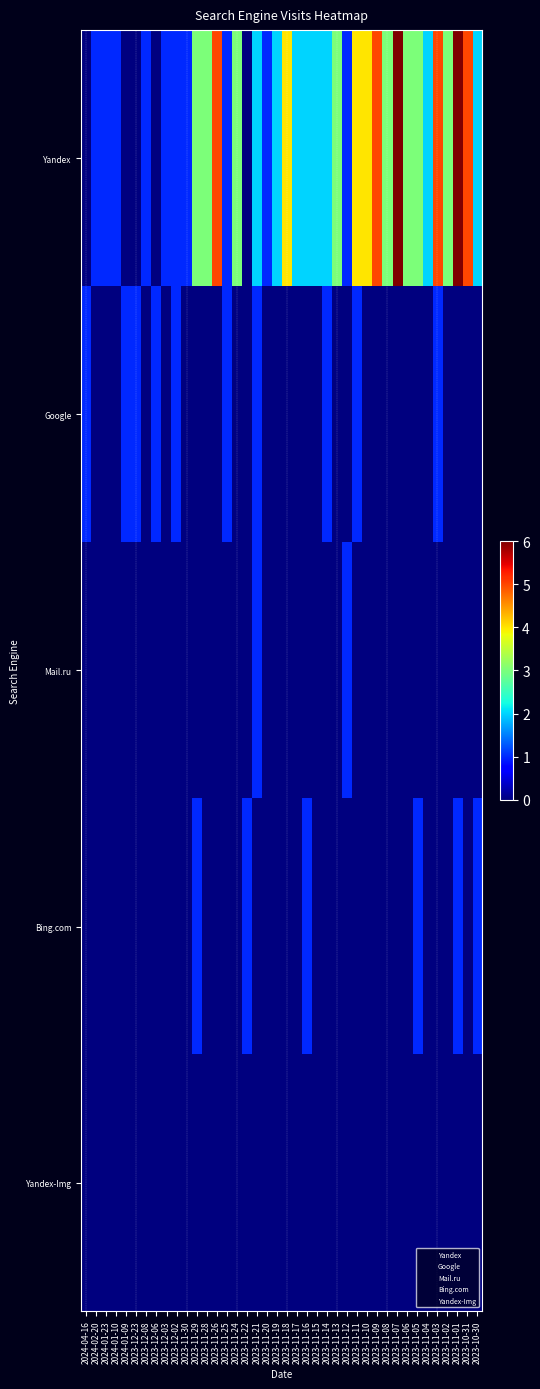

List the series in order of their peak value, lowest first.

Yandex-Img, Google, Mail.ru, Bing.com, Yandex